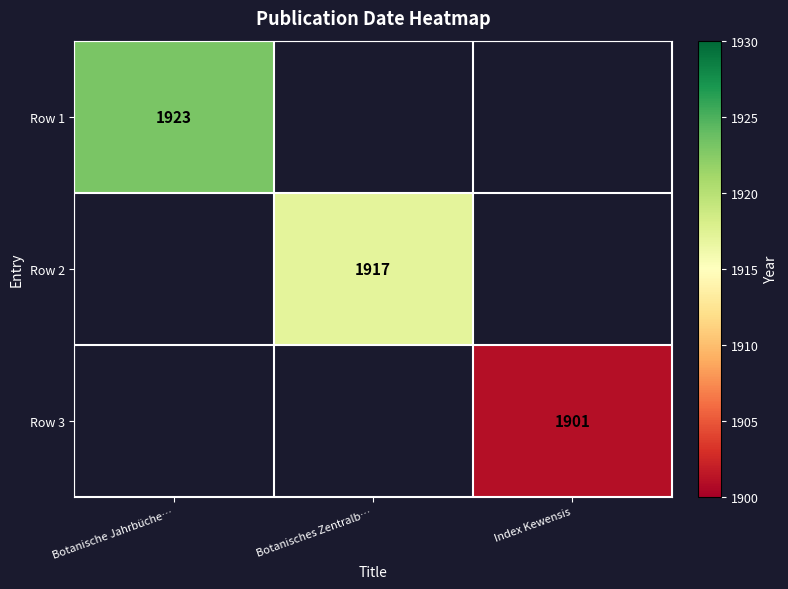

How many distinct data groups are displayed?

3